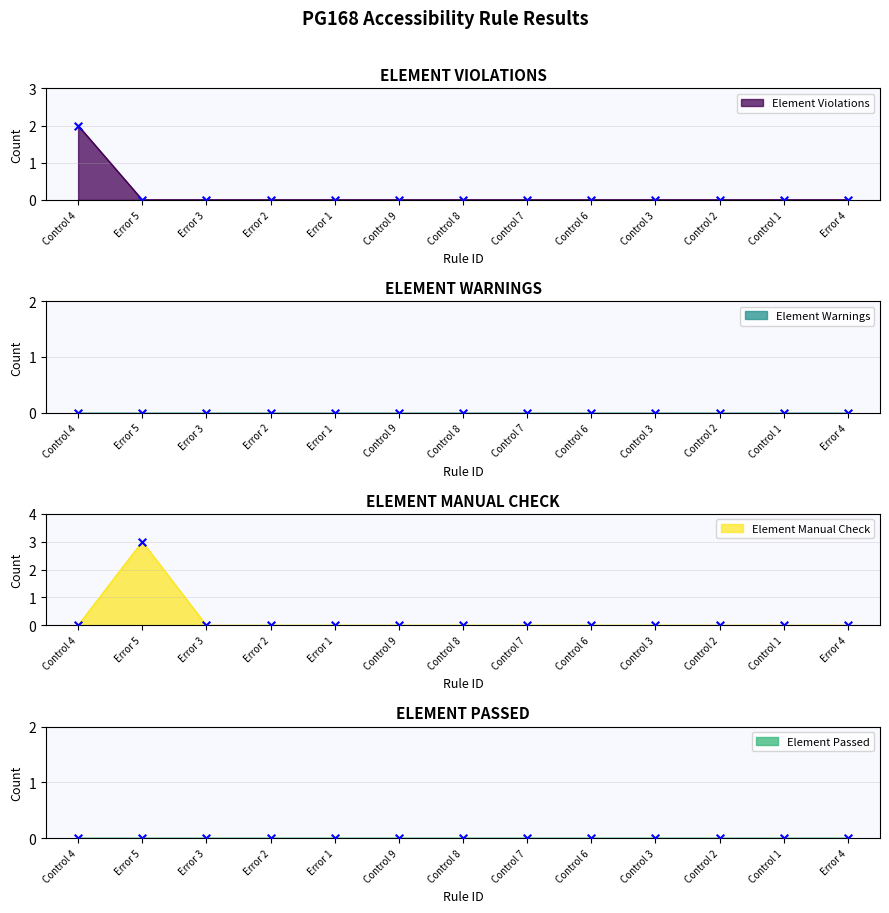

Which series reaches the minimum Y coordinate?

Element Violations